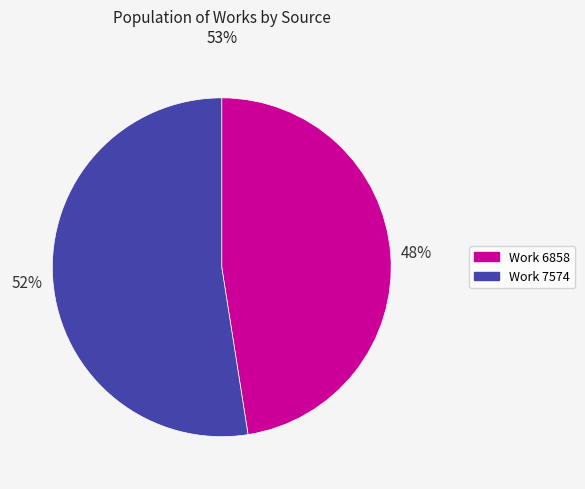

To the nearest percent, what is the average slice percentage?

50%